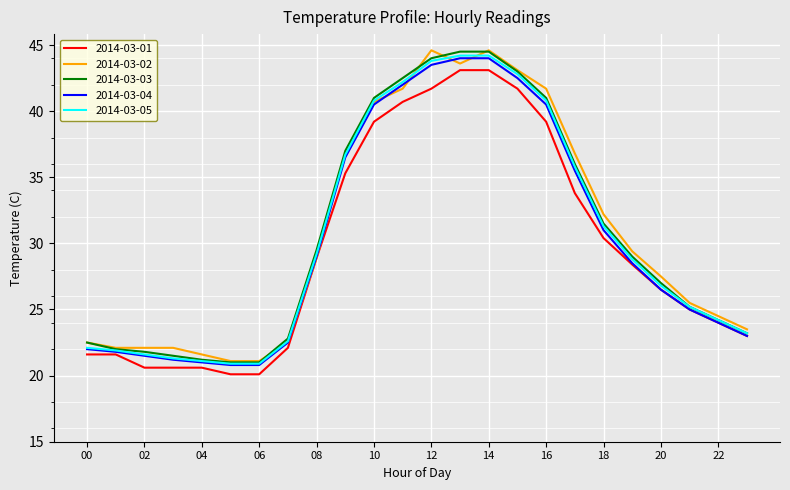

Reading right to left, extract all data points from this chart.

2014-03-01: 23.0	24.0	25.0	26.5	28.4	30.4	33.8	39.2	41.7	43.1	43.1	41.7	40.7	39.2	35.3	28.9	22.1	20.1	20.1	20.6	20.6	20.6	21.6	21.6
2014-03-02: 23.5	24.5	25.5	27.5	29.4	32.2	36.8	41.7	43.1	44.6	43.6	44.6	41.7	40.7	36.8	28.9	22.5	21.1	21.1	21.6	22.1	22.1	22.1	22.5
2014-03-03: 23.2	24.2	25.2	27.0	29.0	31.5	36.0	41.0	43.0	44.5	44.5	44.0	42.5	41.0	37.0	29.5	22.8	21.0	21.0	21.2	21.5	21.8	22.0	22.5
2014-03-04: 23.0	24.0	25.0	26.5	28.5	31.0	35.5	40.5	42.5	44.0	44.0	43.5	42.0	40.5	36.5	29.0	22.5	20.8	20.8	21.0	21.2	21.5	21.8	22.0
2014-03-05: 23.2	24.2	25.2	26.8	28.8	31.3	35.8	40.8	42.8	44.2	44.2	43.8	42.2	40.8	36.7	29.2	22.6	20.9	20.9	21.1	21.3	21.6	21.9	22.1